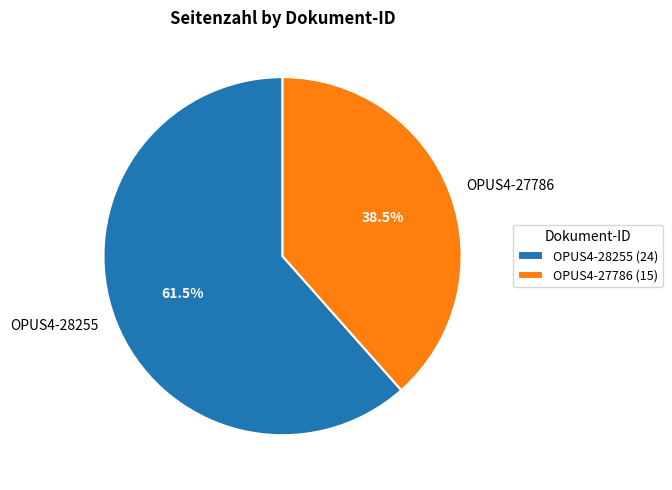

Which has a higher value, OPUS4-28255 or OPUS4-27786?

OPUS4-28255